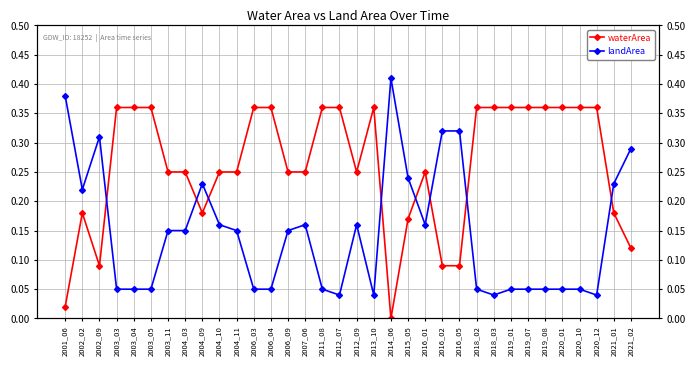

After their last crossing, which series has the higher values: waterArea or landArea?

landArea